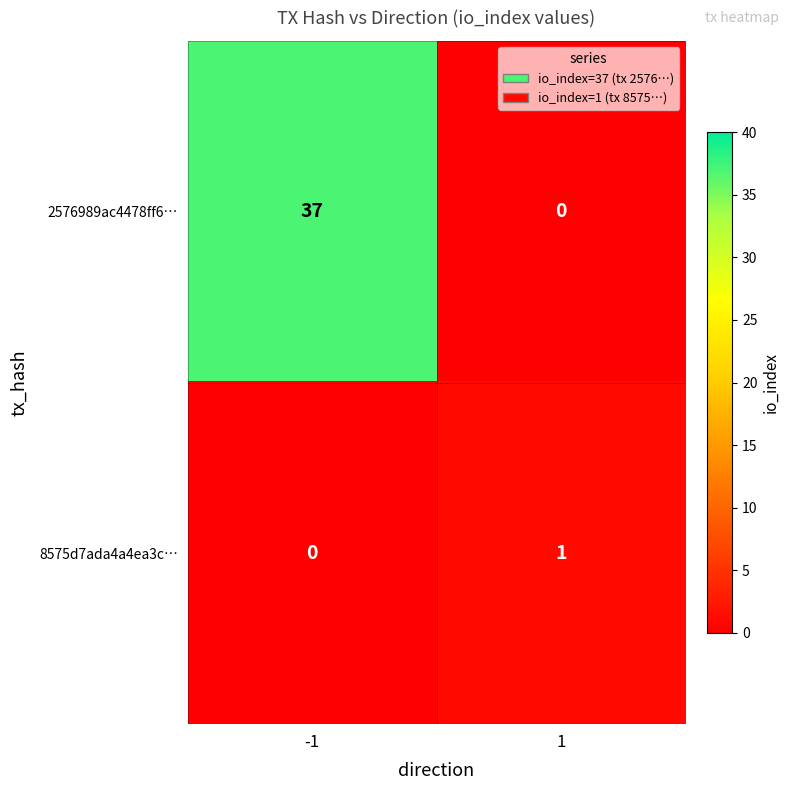

Is it true that 8575d7ada4a4ea3c… equals 1 at 1?

True